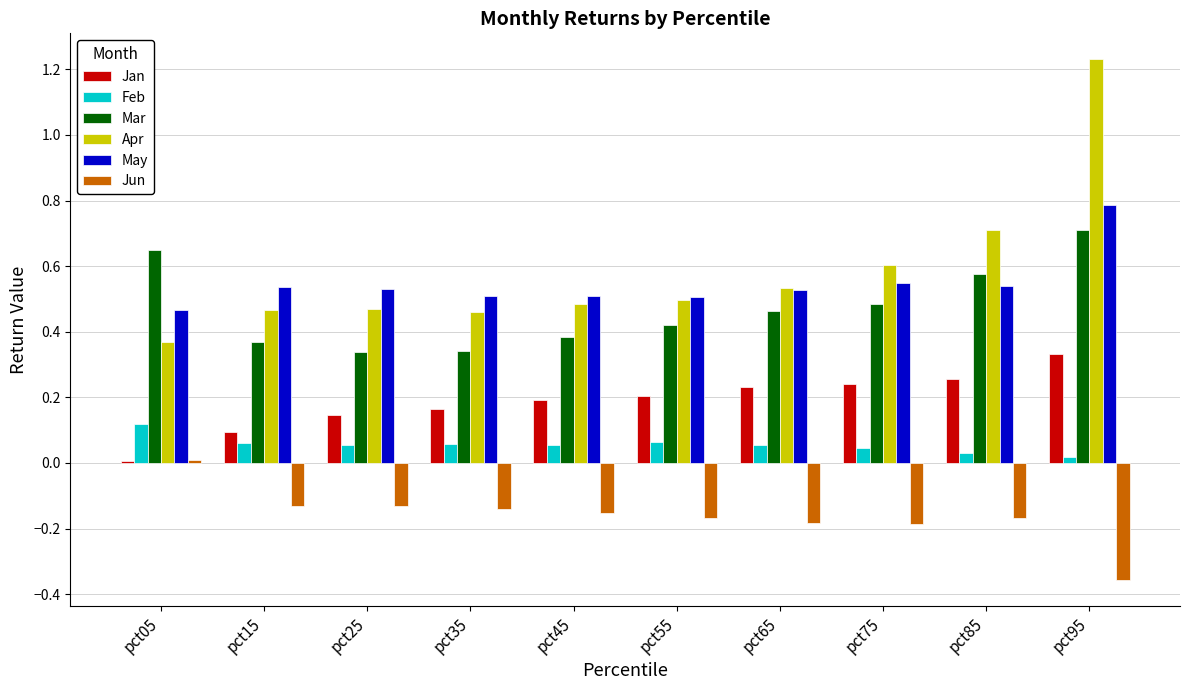

What is the difference between the highest and lowest values at pct55?

0.7